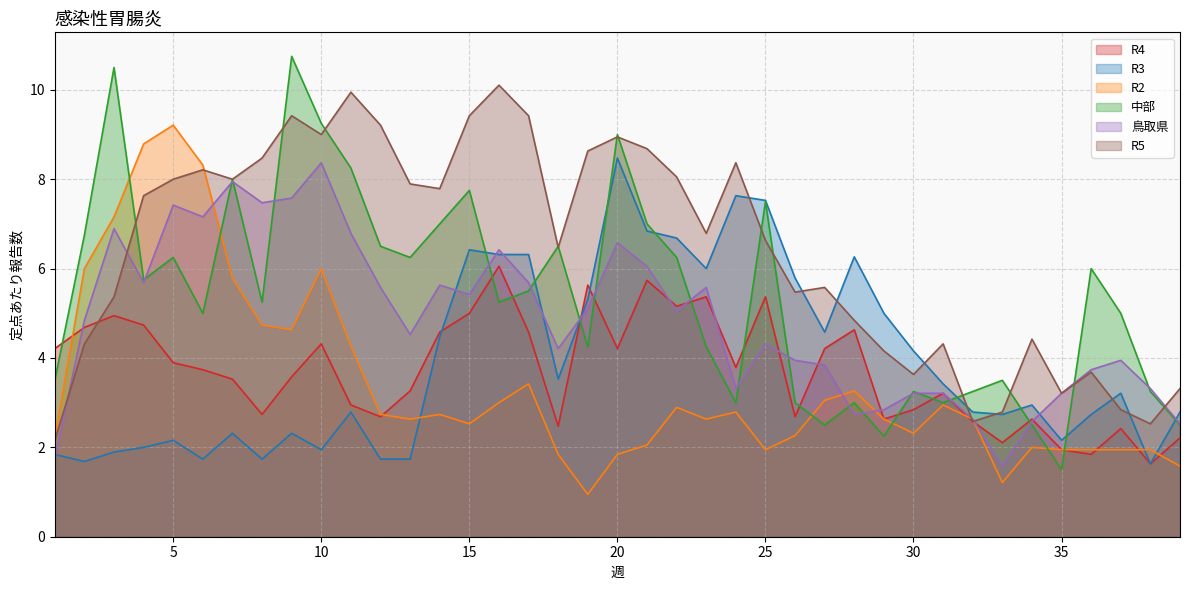

What is the value of the R3 point at the 18th from the left?

3.5